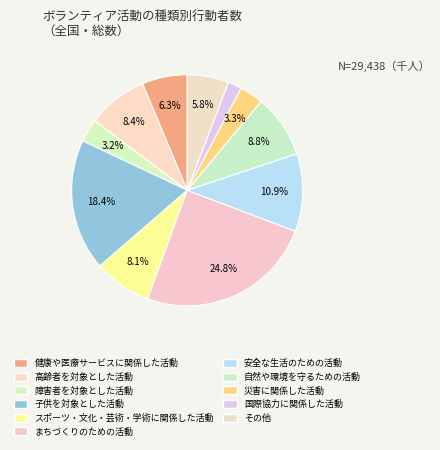

Which category has the biggest portion of the pie?

まちづくりのための活動